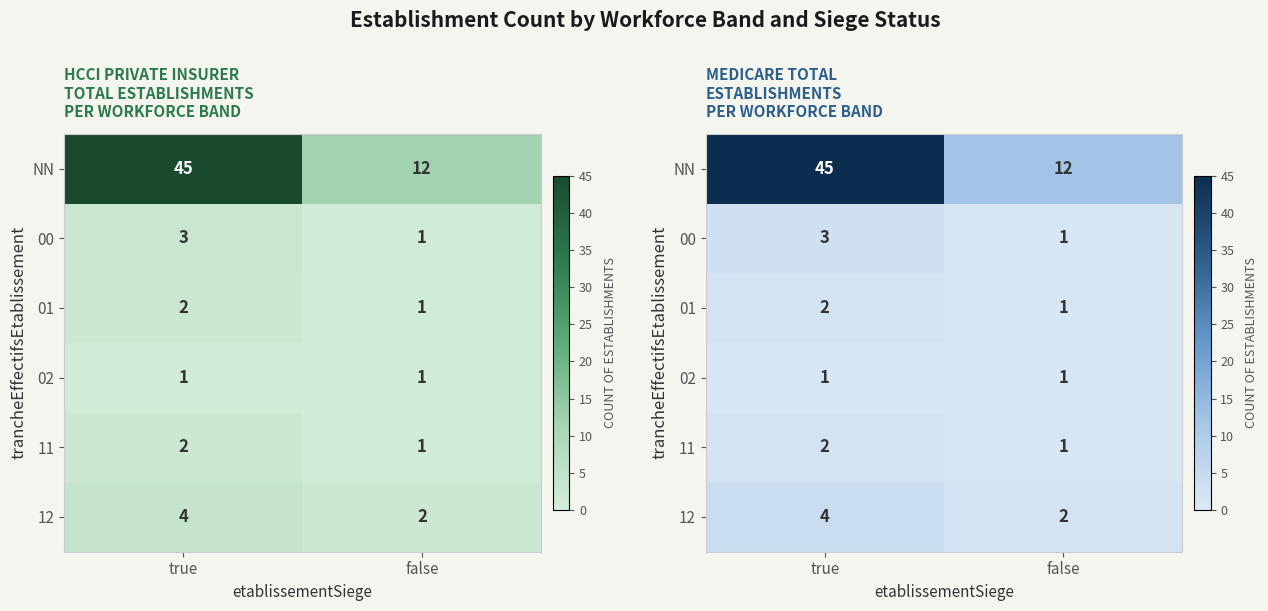

What is the highest value of the NN series?

45